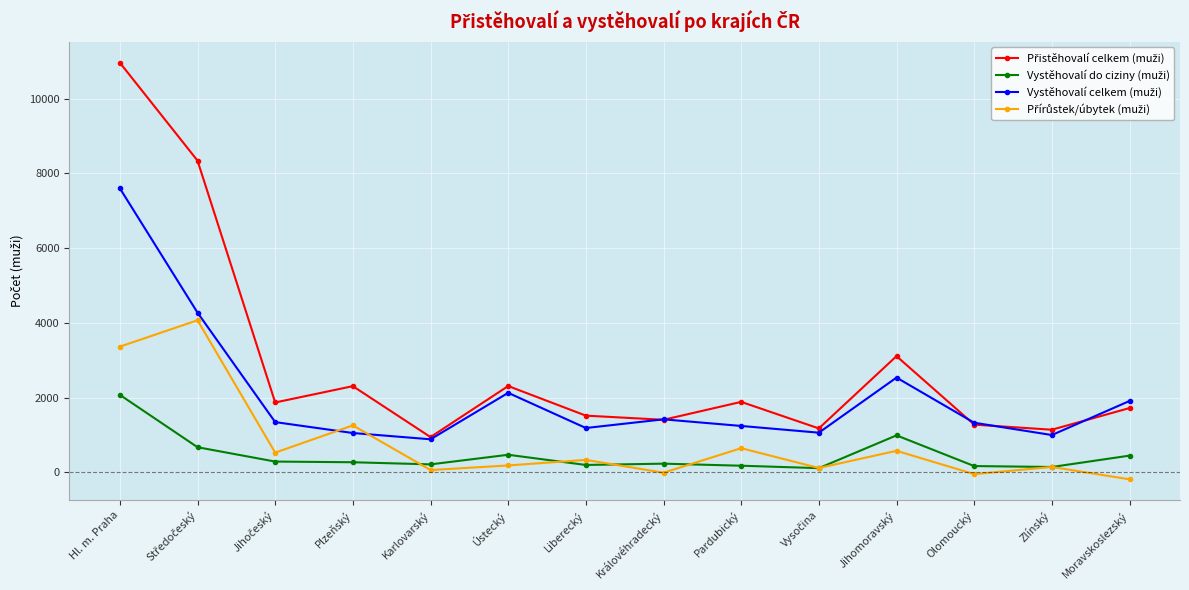

Which category has the highest value across all series?

Hl. m. Praha